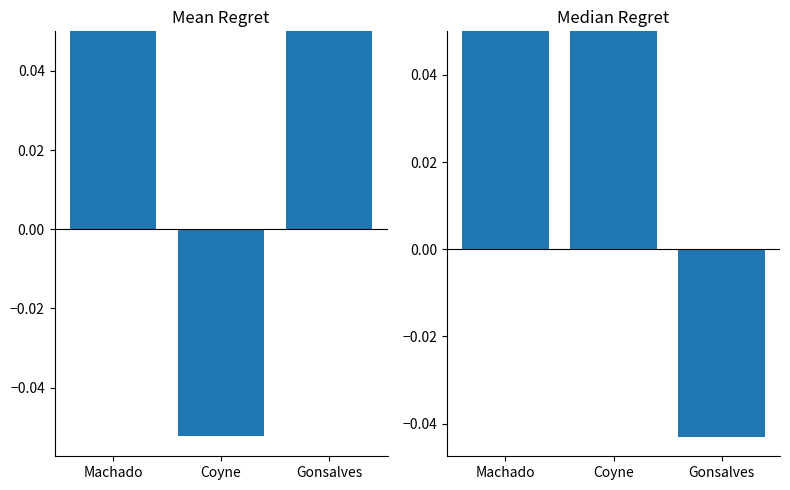

How many values in the Median Regret series exceed 0?

2